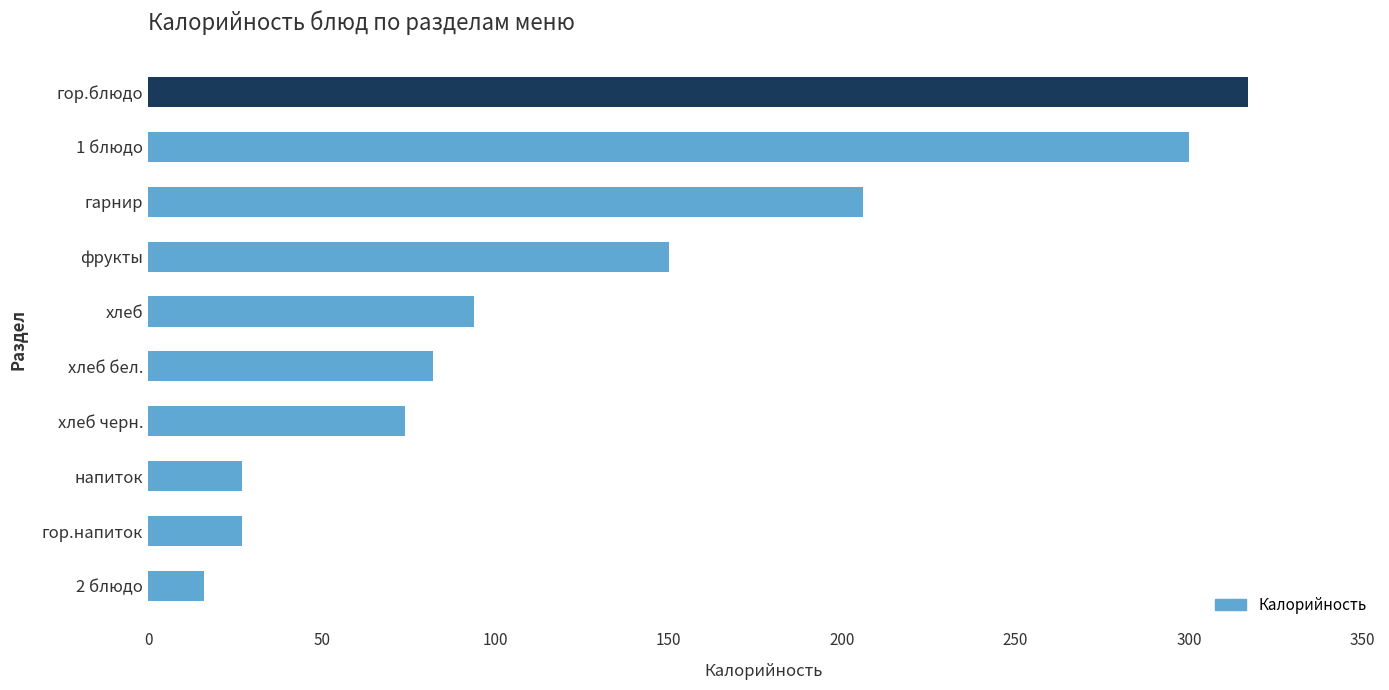

Reading top to bottom, list all the values displayed in this chart.

317	300	206	150	94	82	74	27	27	16